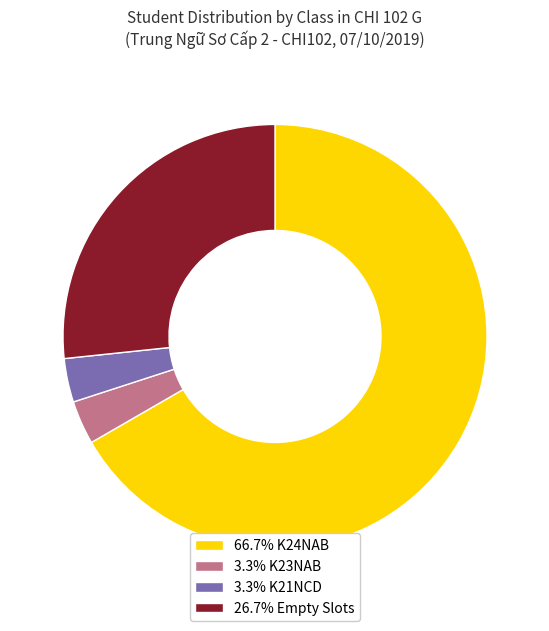

How many segments does this pie chart have?

4